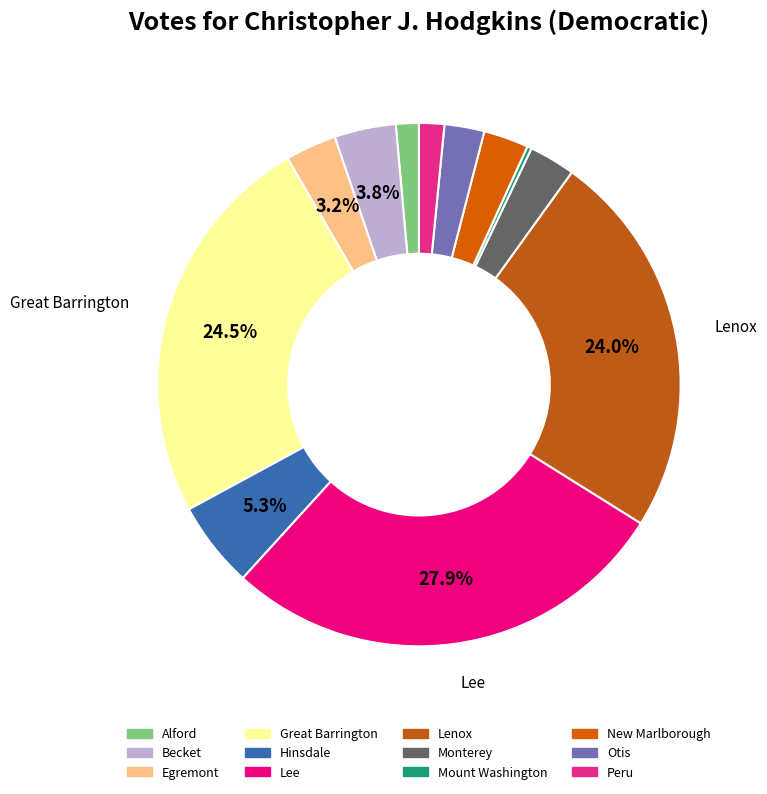

Combined, do Lenox and Otis account for over 50%?

No